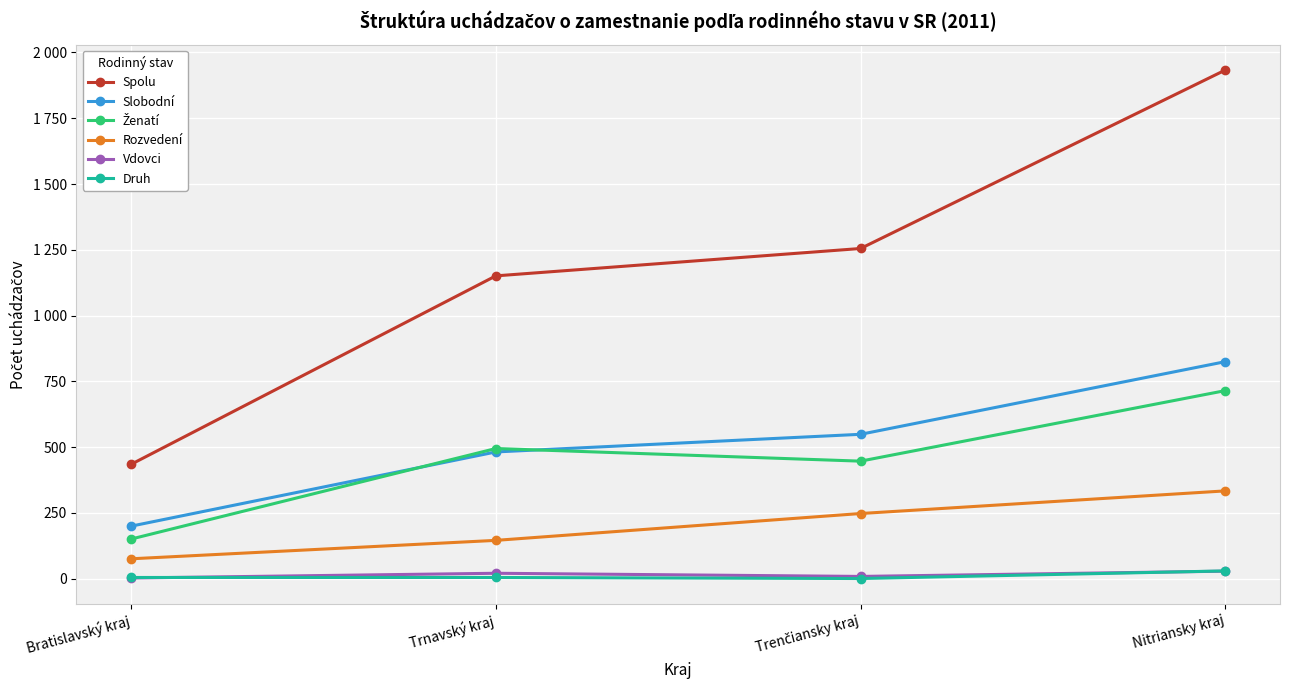

Which category has the lowest value across all series?

Trenčiansky kraj